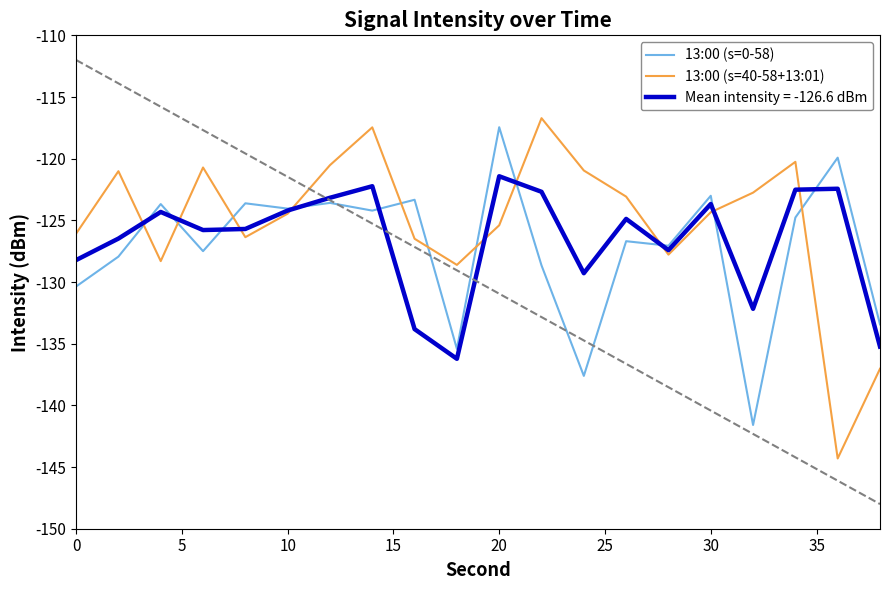

What is the average value of the 13:00 (s=0-58) series?

-127.2